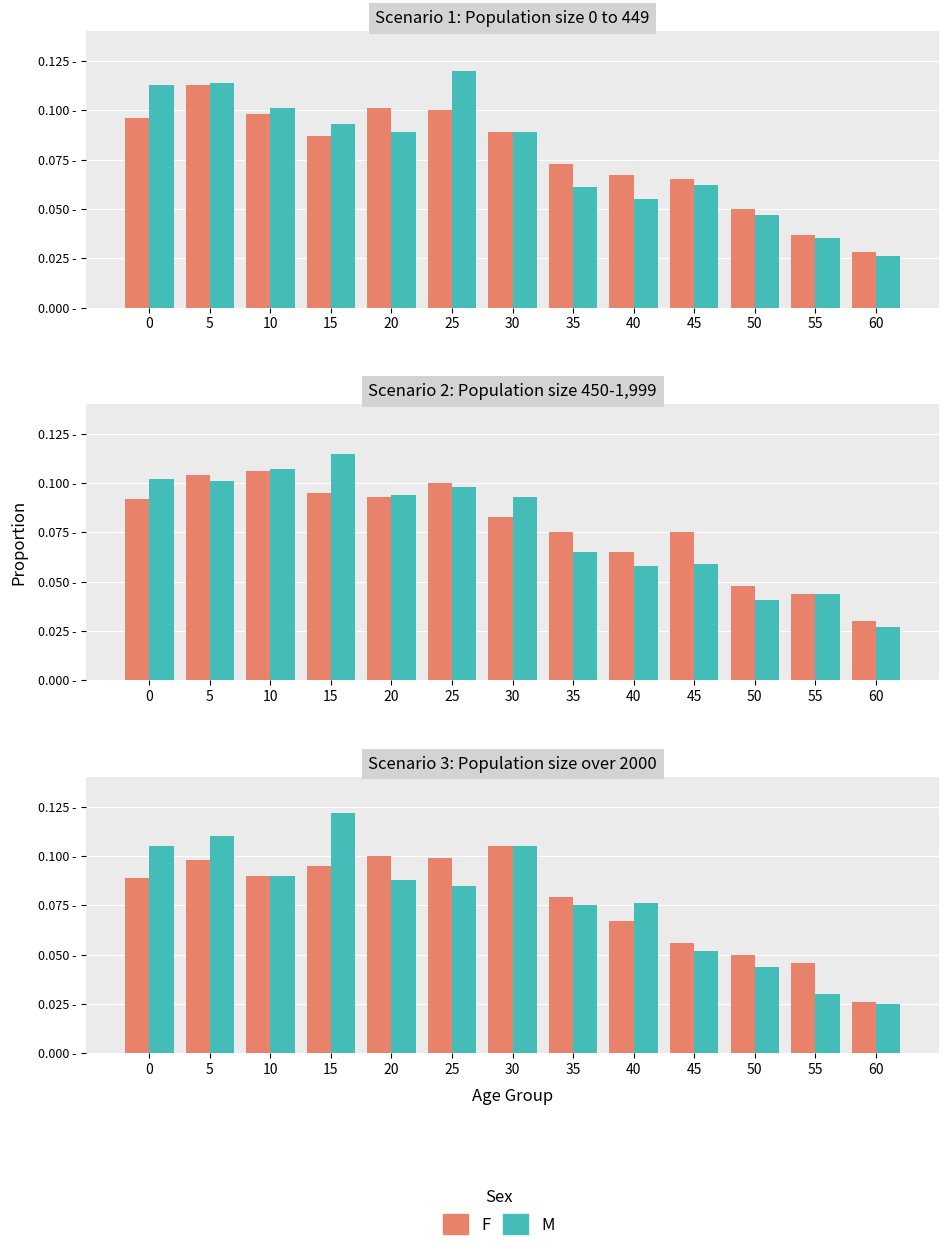

Reading left to right, list all the values displayed in this chart.

F: 0=0.1	5=0.1	10=0.1	15=0.1	20=0.1	25=0.1	30=0.1	35=0.1	40=0.1	45=0.1	50=0.1	55=0.0	60=0.0
M: 0=0.1	5=0.1	10=0.1	15=0.1	20=0.1	25=0.1	30=0.1	35=0.1	40=0.1	45=0.1	50=0.0	55=0.0	60=0.0